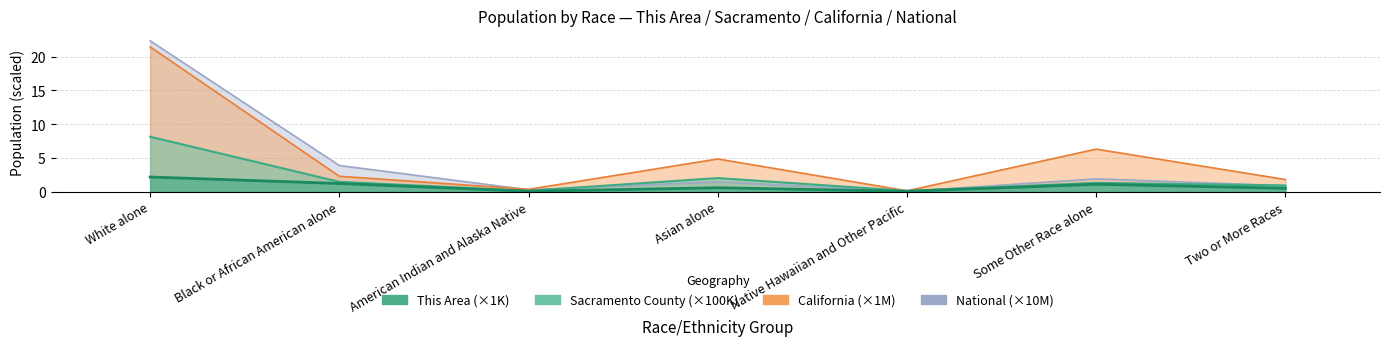

The value of Sacramento County at American Indian and Alaska Native is 0.2. True or false?

False